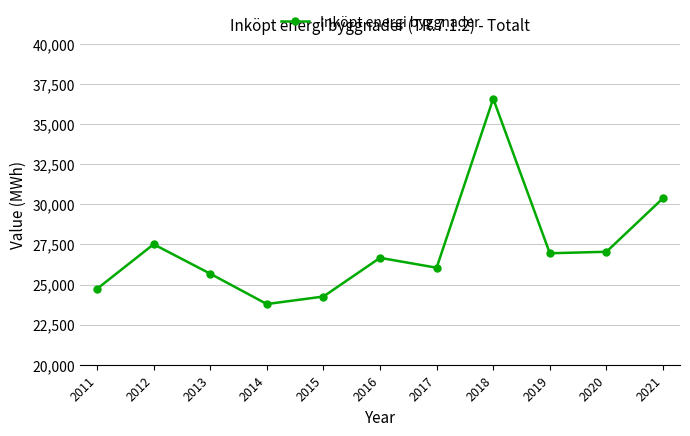

How many lines are shown in the chart?

1